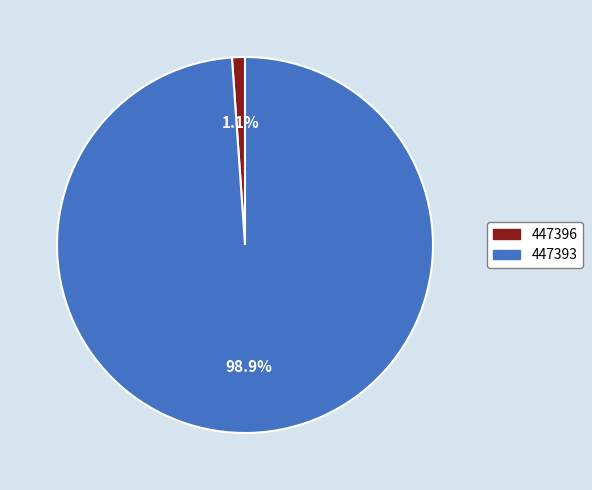

Which slice is the largest?

447393